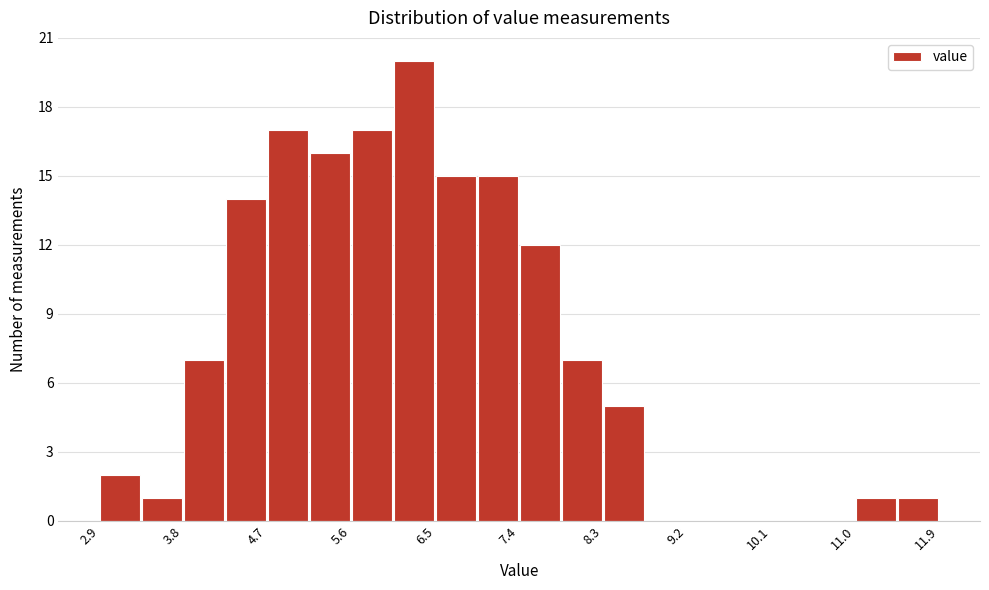

Which range on the x-axis has the tallest bar?

6.1 to 6.5